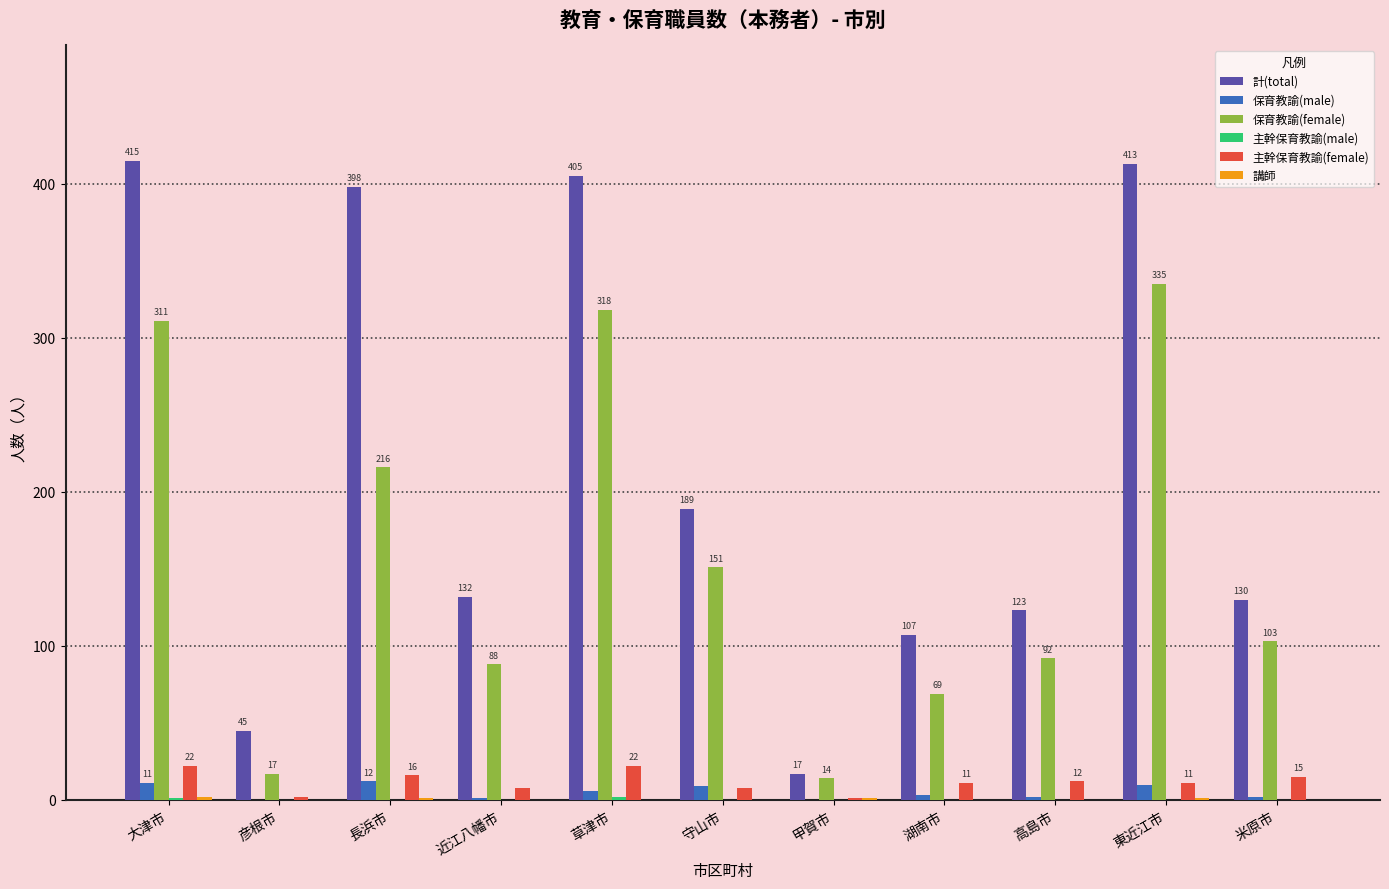

True or false: 保育教諭(female) has a value of 17 at 彦根市.

True